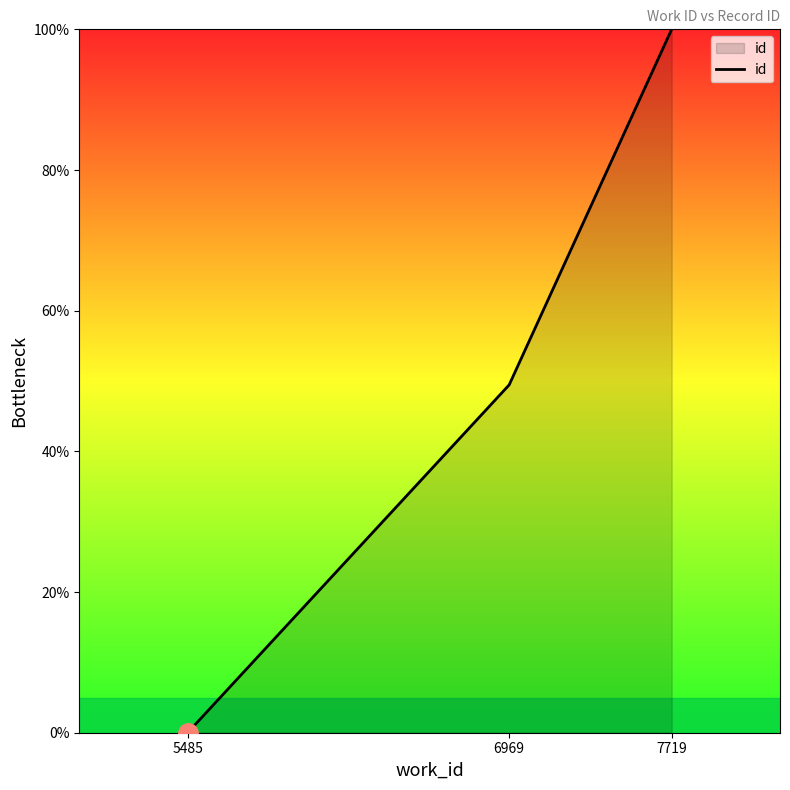

What is the difference between the maximum and minimum values?

100.0